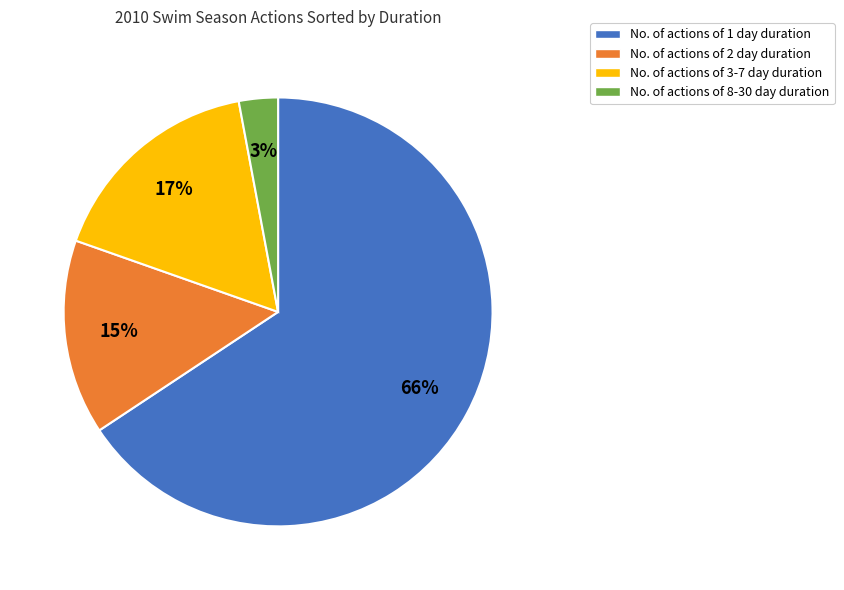

Combined, do No. of actions of 2 day duration and No. of actions of 1 day duration account for over 50%?

Yes